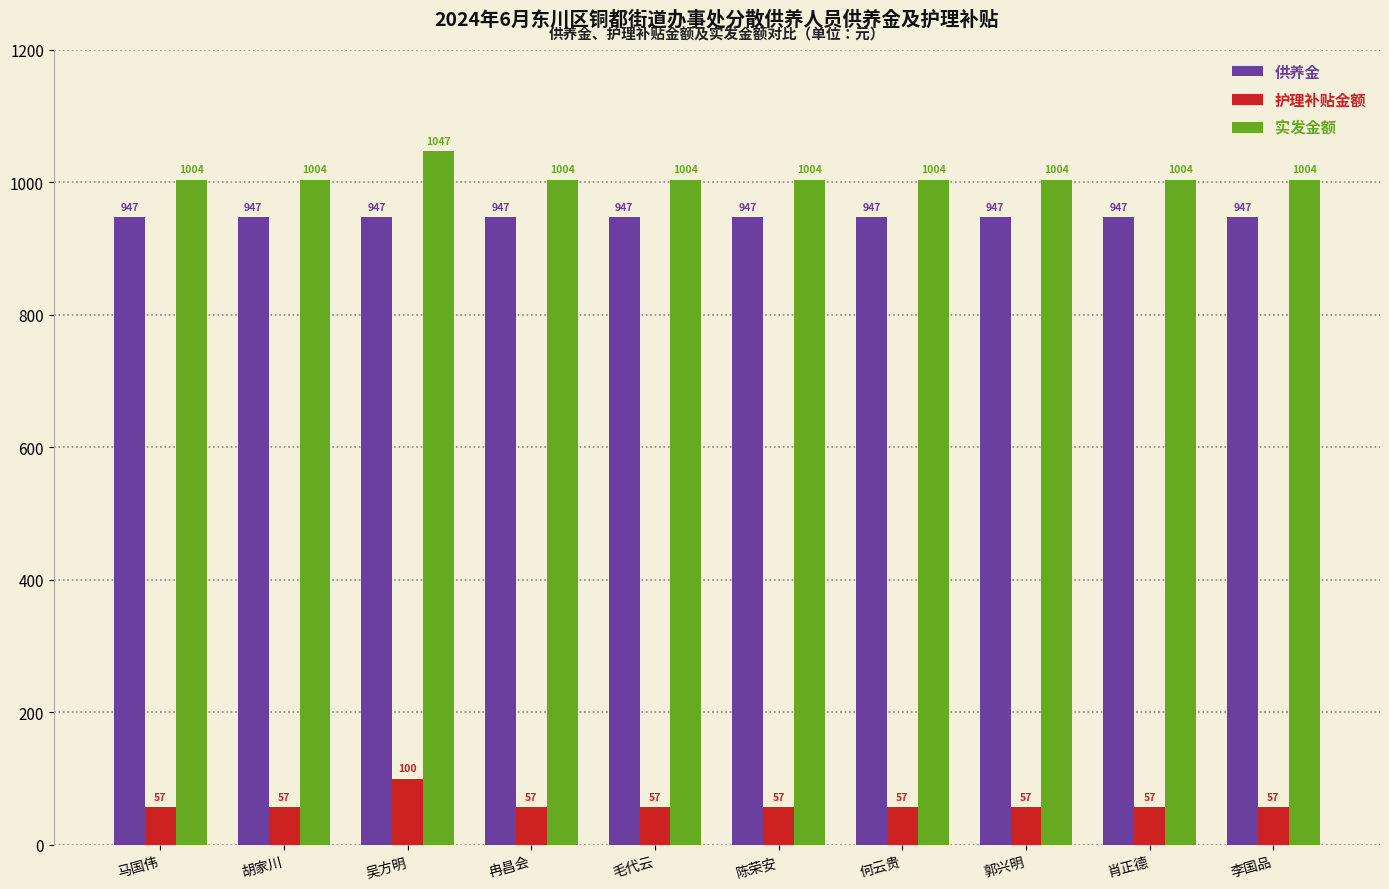

What is the difference between the highest and lowest values at 肖正德?

947